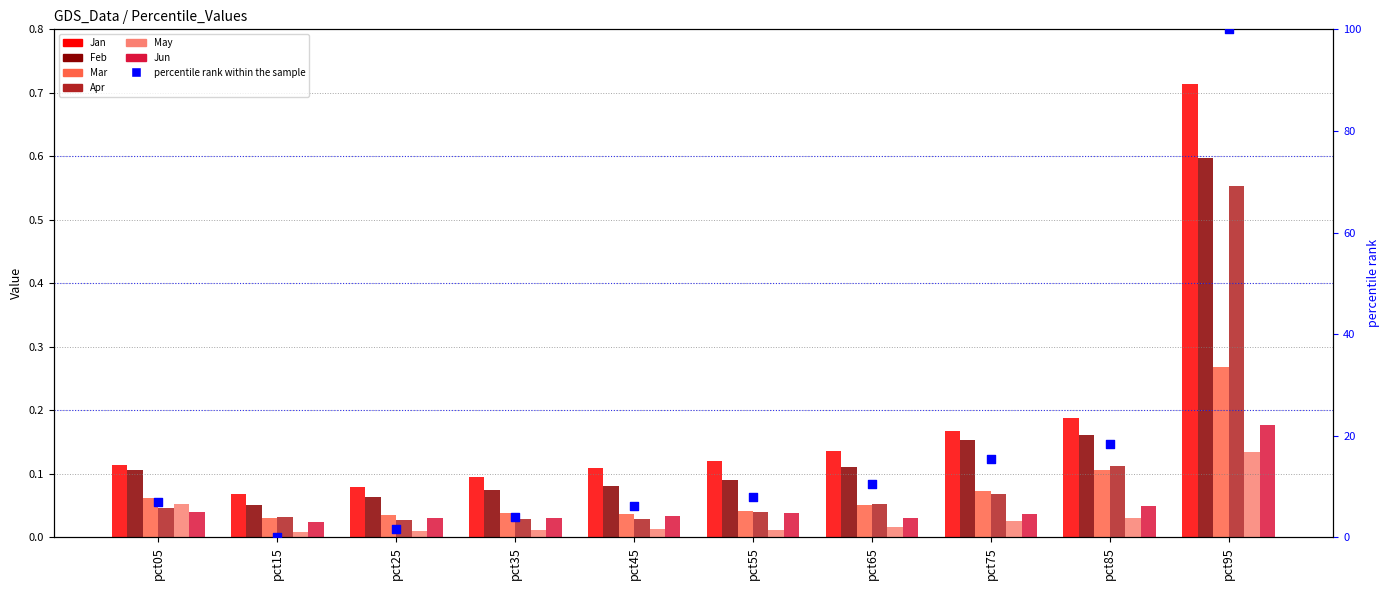

What is the total value across all series at pct55?

0.3